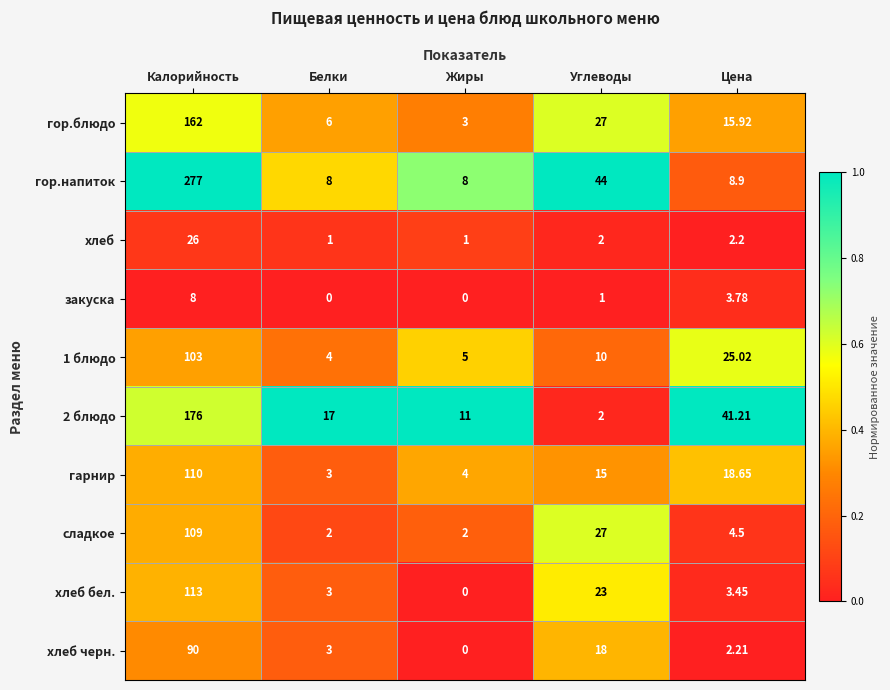

How many data points does each series have?

5